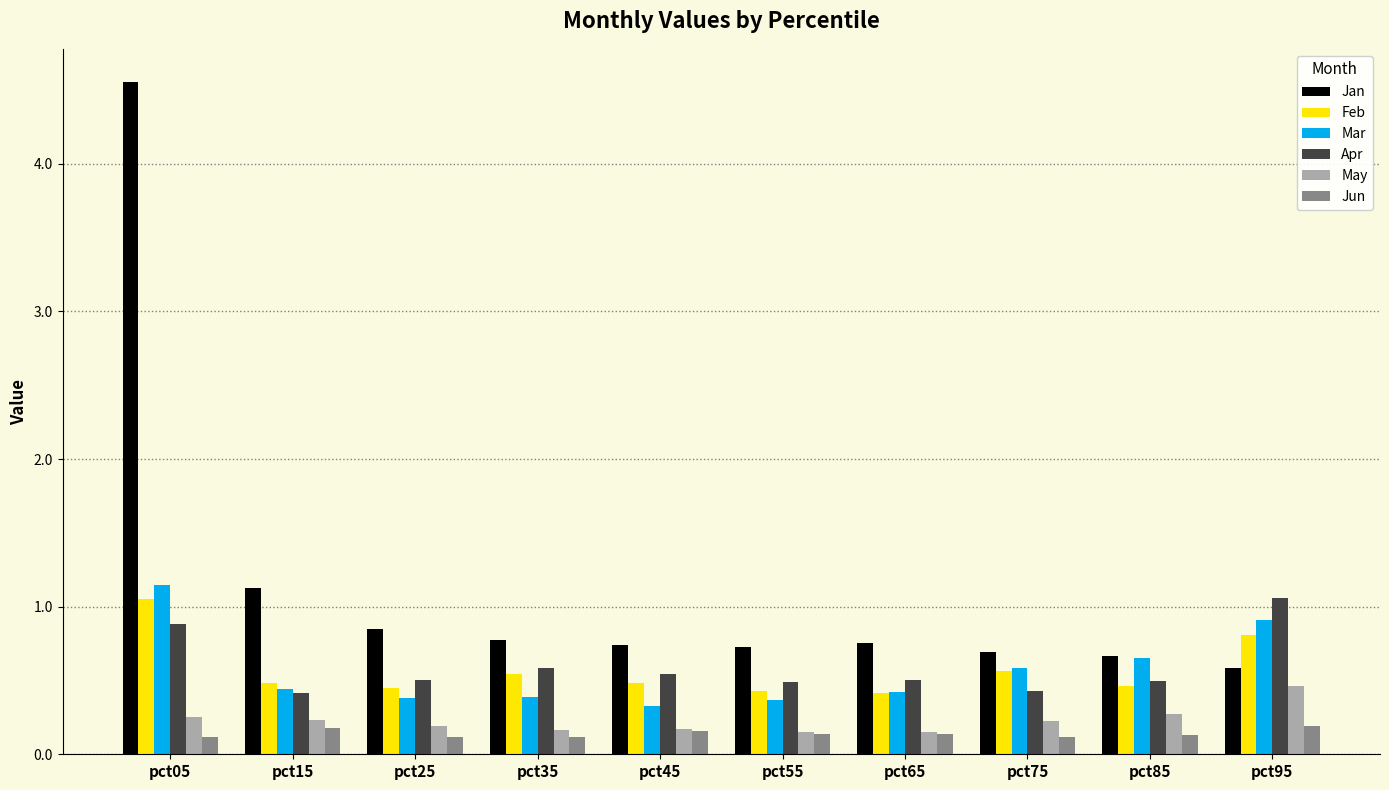

Rank the series at pct35 from lowest to highest value.

Jun, May, Mar, Feb, Apr, Jan